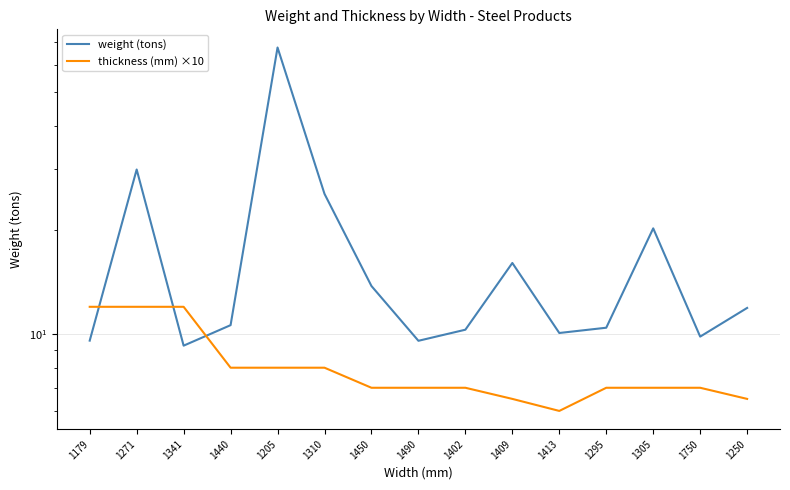

How many intersections are there between thickness (mm) ×10 and weight (tons)?

3